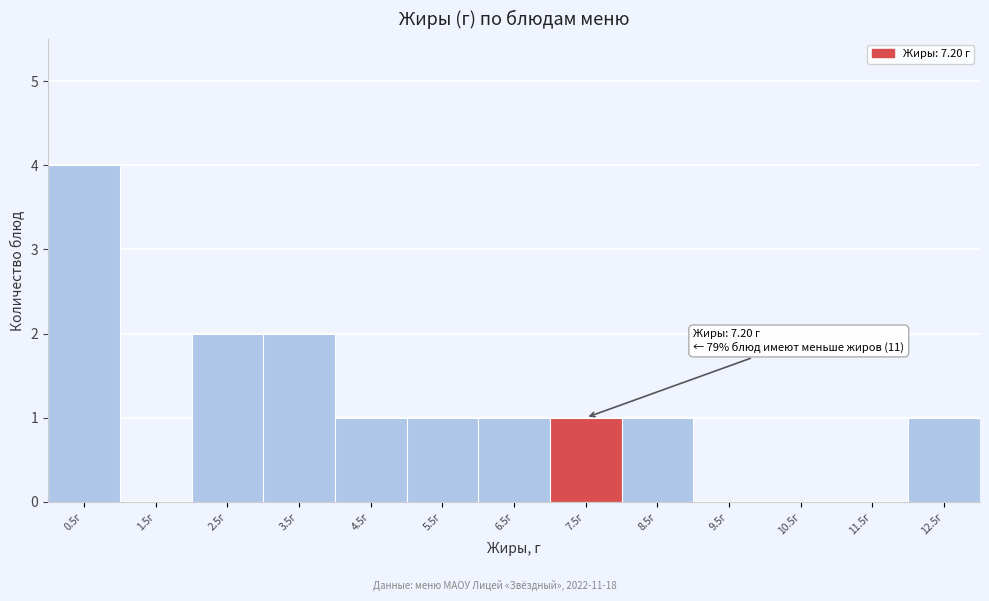

Which range on the x-axis has the tallest bar?

0 to 1